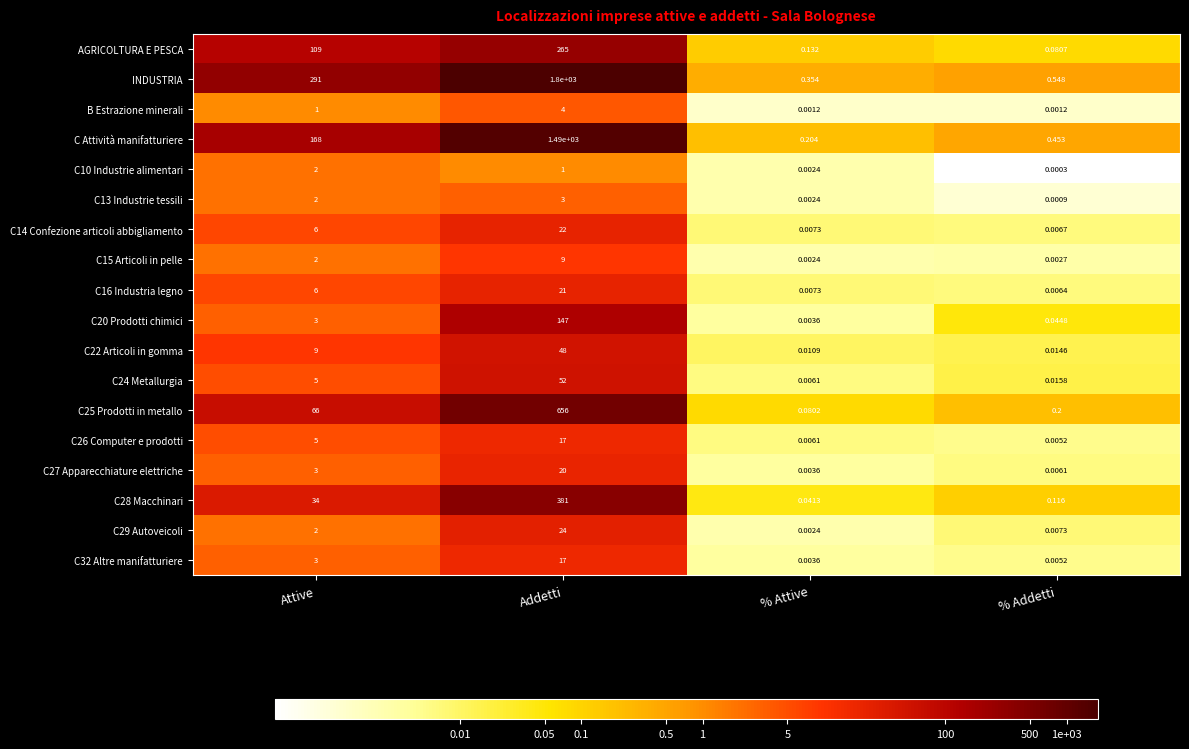

Which category has the lowest value across all series?

% Addetti